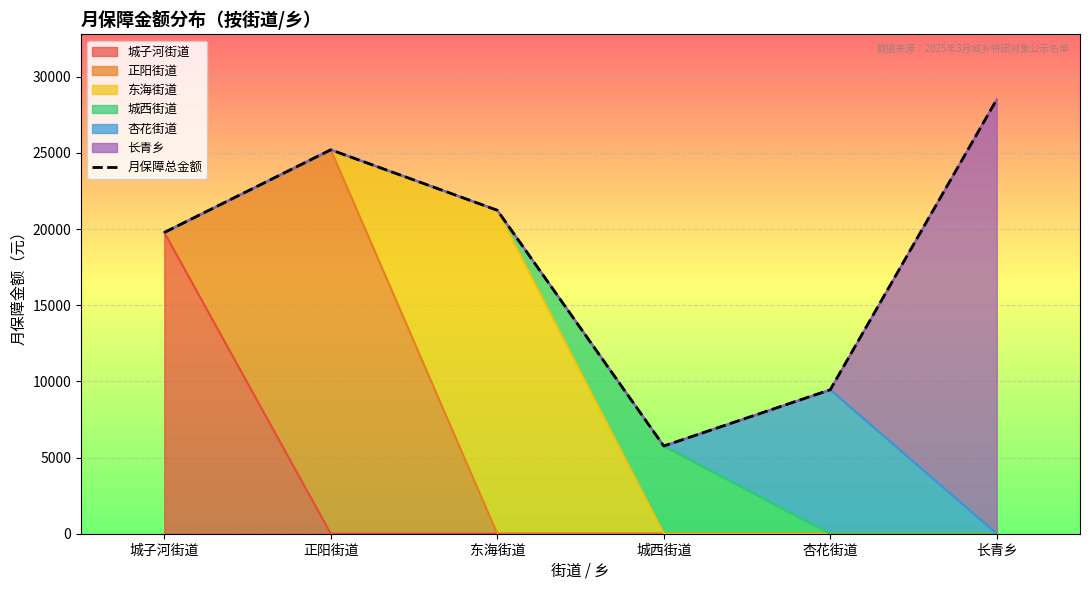

Reading left to right, transcribe all the data shown in this chart.

19780	25208	21238	5760	9454	28514